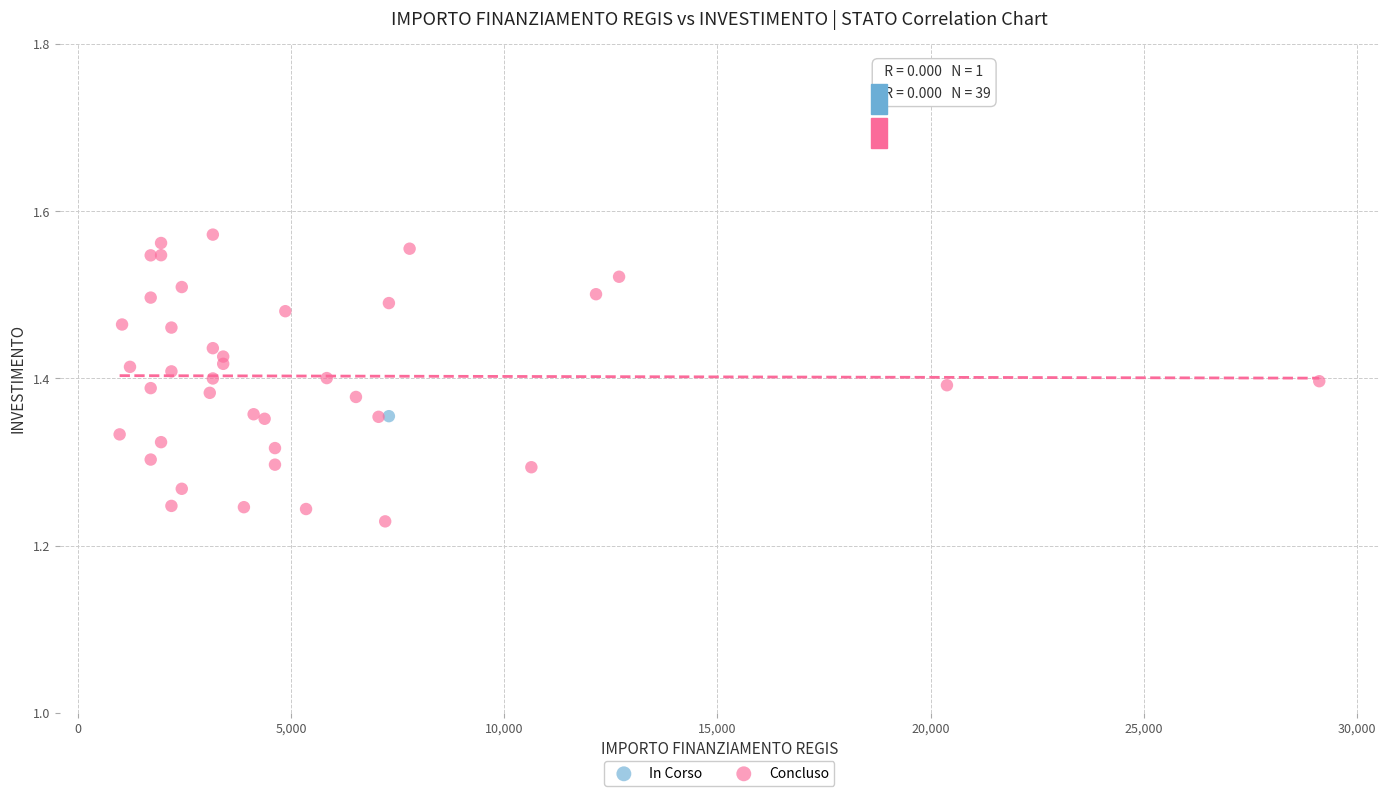

What are all the series names shown in the legend?

In Corso, Concluso